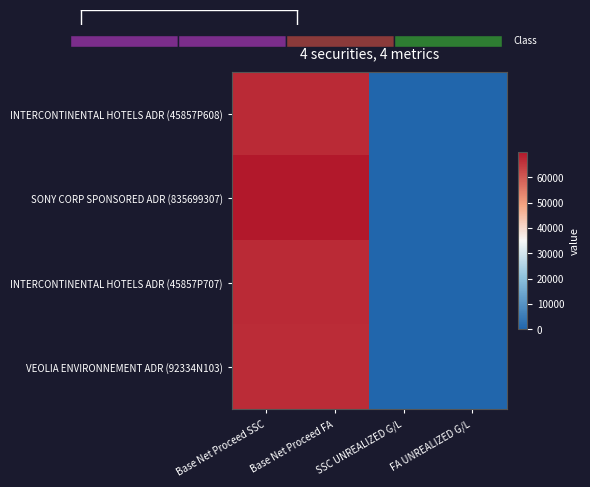

What is the difference between the maximum and second lowest values in the VEOLIA ENVIRONNEMENT ADR (92334N103) series?

66691.2